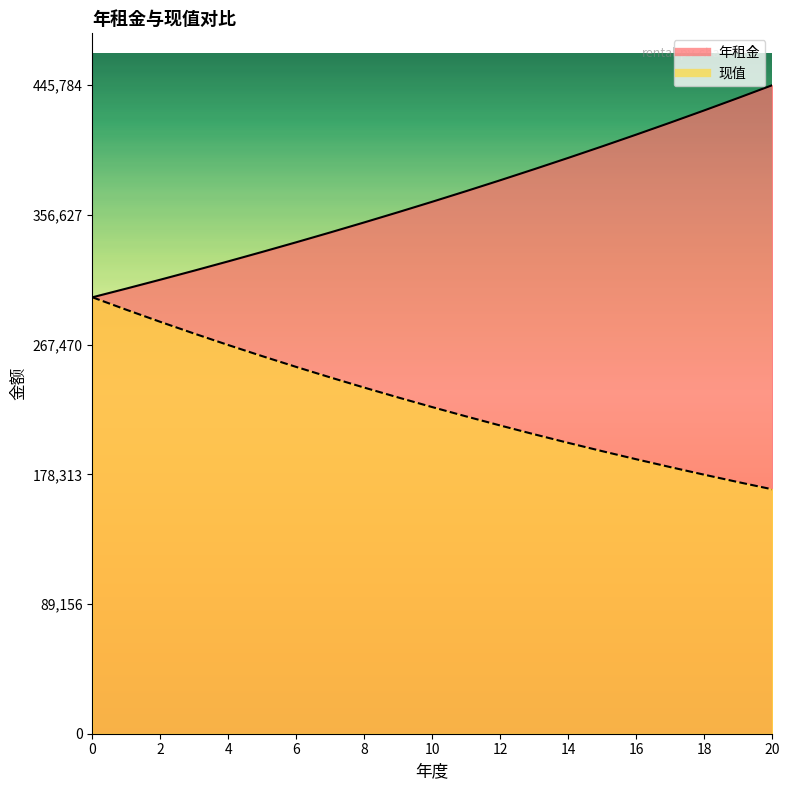

What is the difference between the 现值 values at 2 and 4?

15946.2